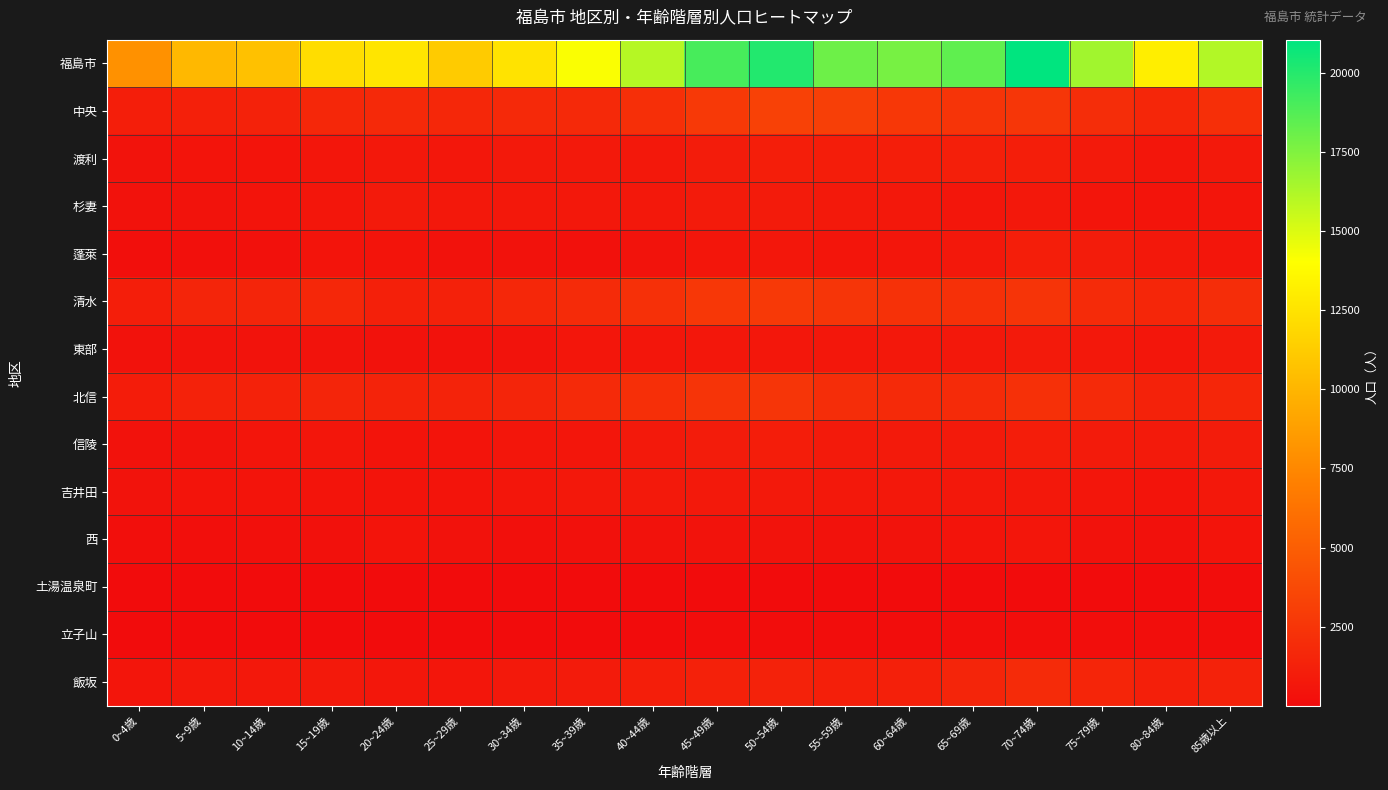

Rank the series by their maximum value, from highest to lowest.

福島市, 中央, 清水, 北信, 飯坂, 渡利, 蓬萊, 信陵, 杉妻, 東部, 吉井田, 西, 立子山, 土湯温泉町